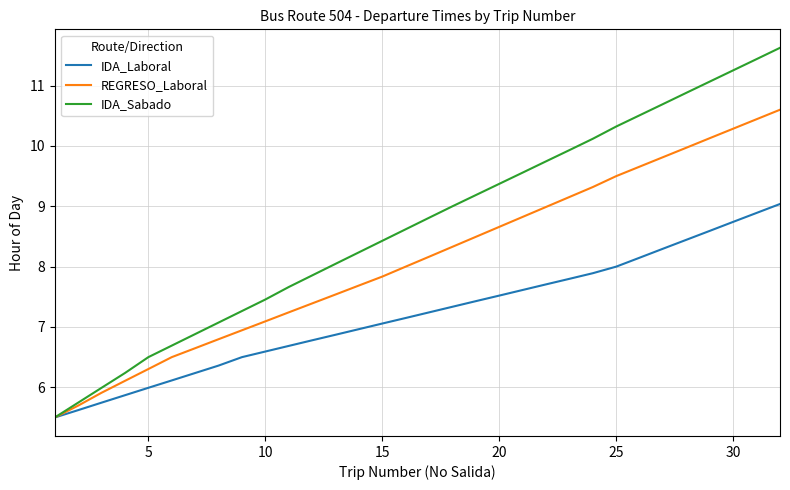

Which series has the largest range (max minus min)?

IDA_Sabado